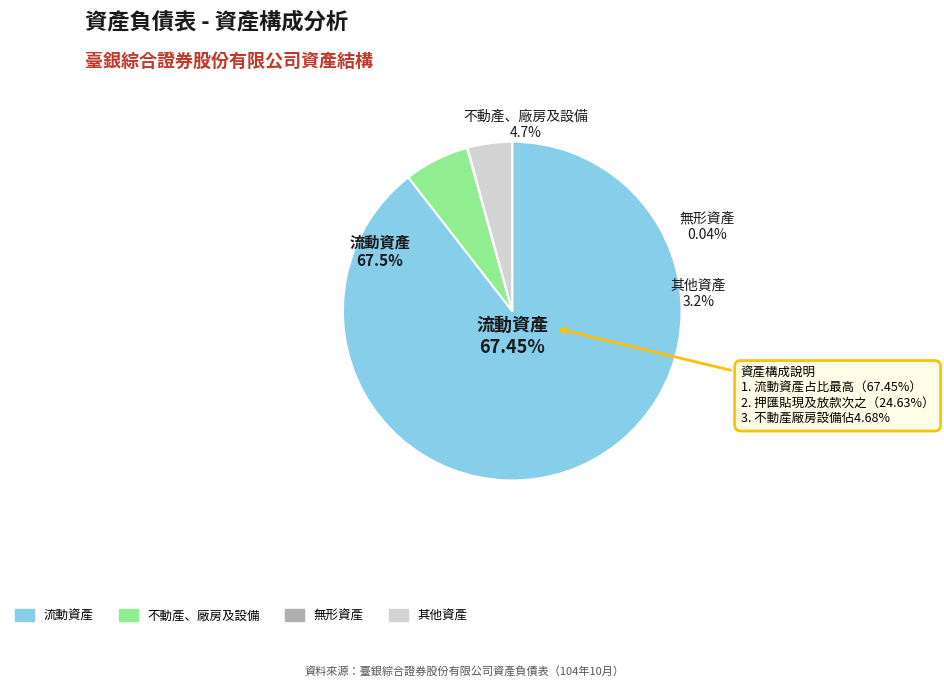

Combined, what portion of the pie is 無形資產 and 不動產、廠房及設備?

6.3%